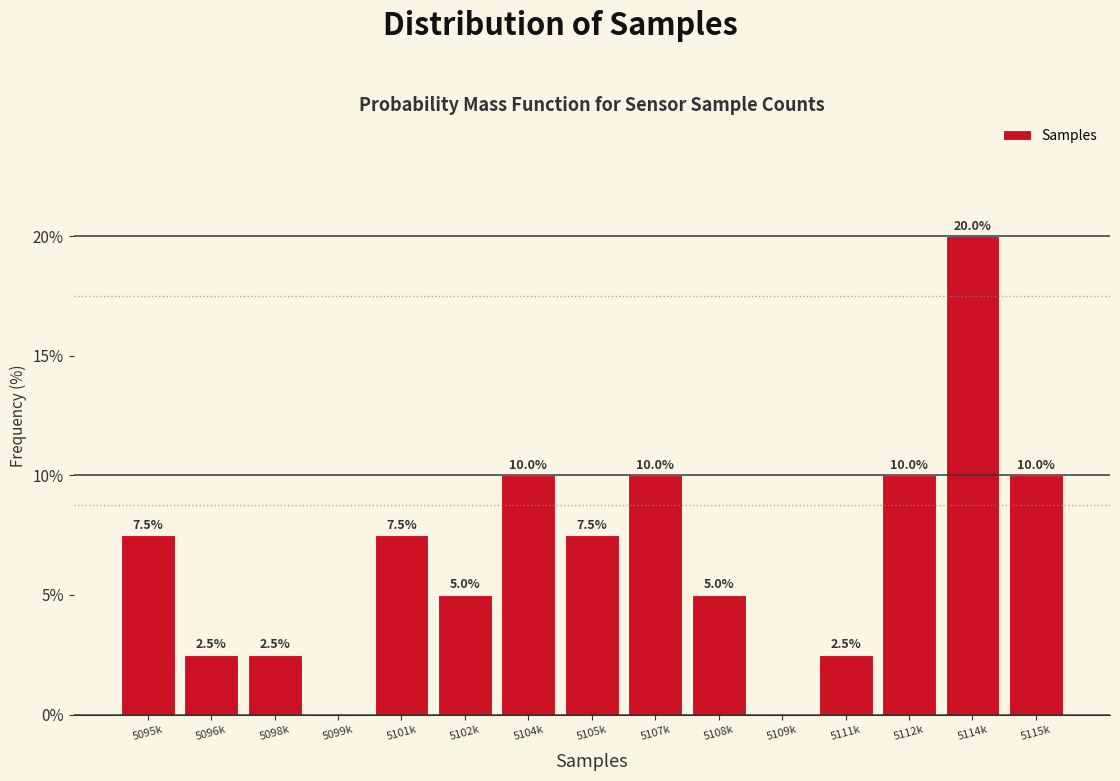

Reading left to right, what are all the values shown in this chart?

5095k=7.5	5096k=2.5	5098k=2.5	5099k=0.0	5101k=7.5	5102k=5.0	5104k=10.0	5105k=7.5	5107k=10.0	5108k=5.0	5109k=0.0	5111k=2.5	5112k=10.0	5114k=20.0	5115k=10.0